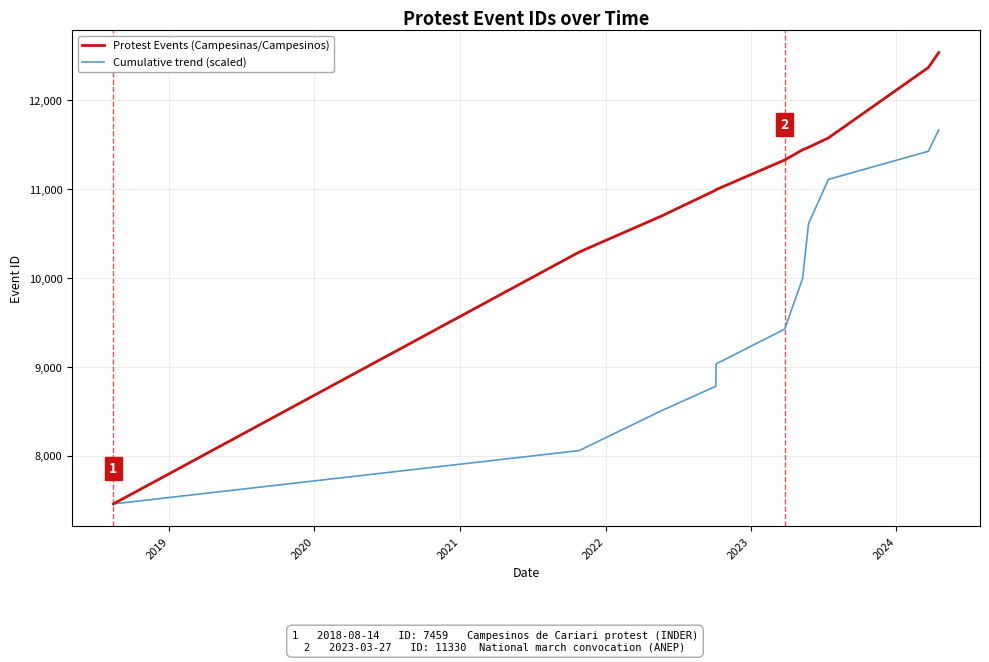

Rank the series by their average value, from lowest to highest.

Cumulative trend (scaled), Protest Events (Campesinas/Campesinos)